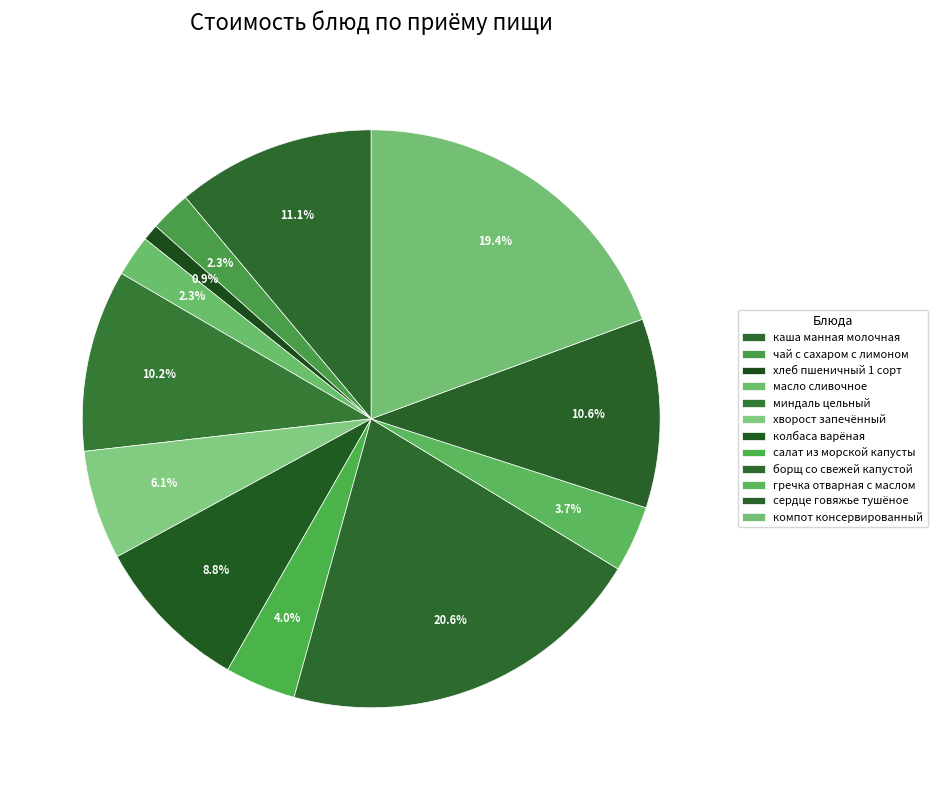

How many segments does this pie chart have?

12